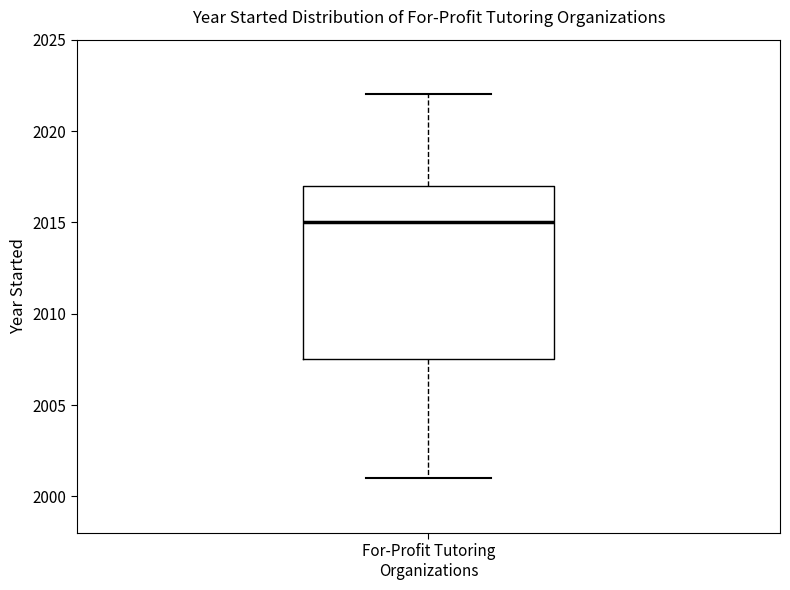

Where is the lower edge of the box for For-Profit Tutoring Organizations on the y-axis? The values are not printed on the chart, so give them approximately, as read against the axis.

2007.5